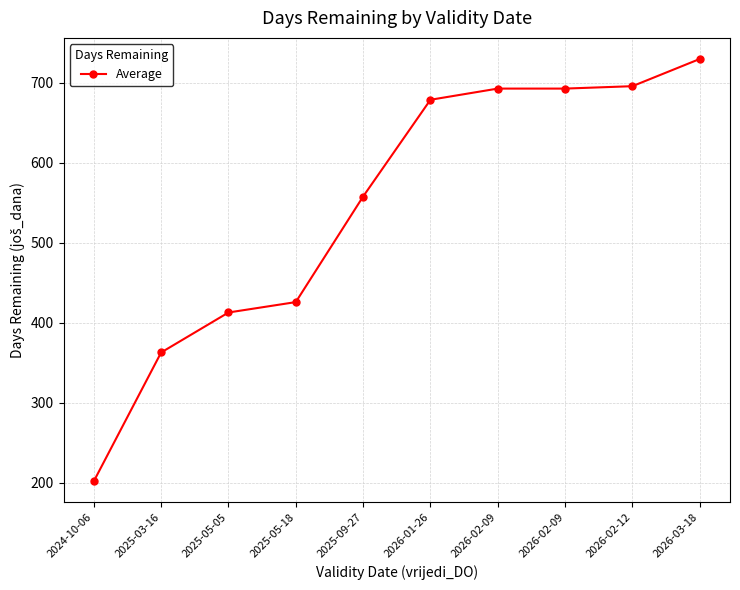

Count the number of categories in the chart.

10